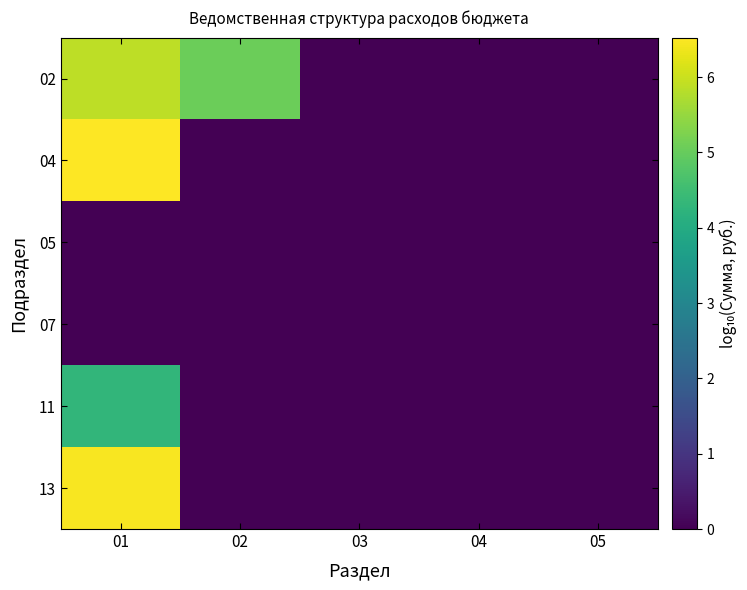

List the series in order of their peak value, highest first.

04, 13, 02, 11, 05, 07